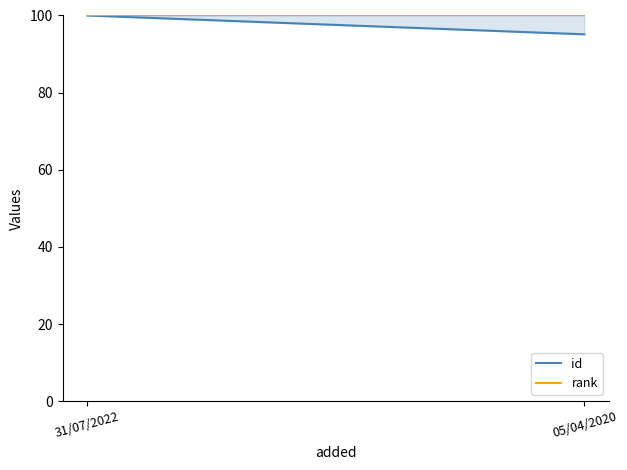

At 05/04/2020, list the series in order from smallest to largest.

id, rank